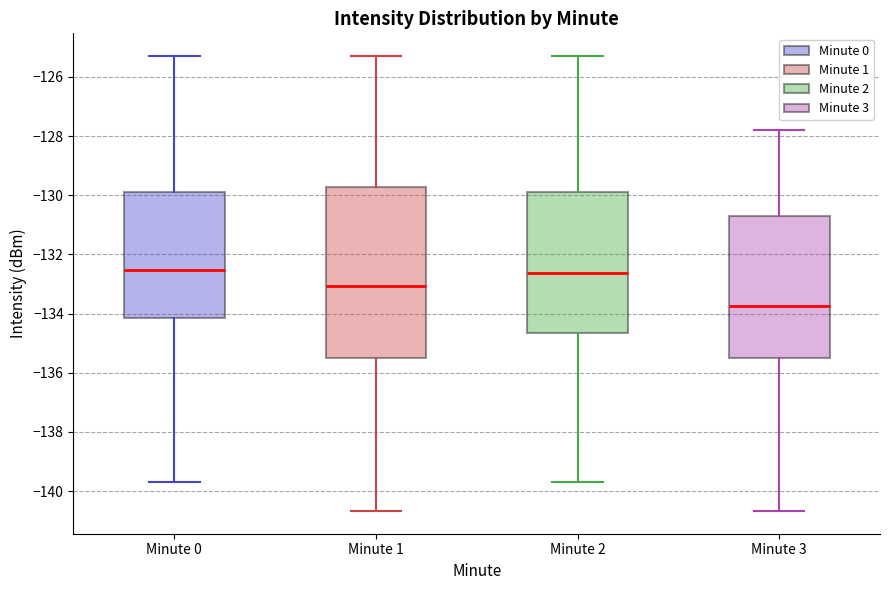

Reading left to right, transcribe this box plot: for each box, give where its median line is, the range the box spans, and where its two whiskers end, as read against the y-axis. The values are not printed on the chart, so give them approximately, as read against the axis.

Minute 0: median -132.6, box -134.2 to -129.8, whiskers -139.8 to -125.2
Minute 1: median -133.0, box -135.6 to -129.8, whiskers -140.6 to -125.2
Minute 2: median -132.6, box -134.6 to -129.8, whiskers -139.8 to -125.2
Minute 3: median -133.8, box -135.6 to -130.8, whiskers -140.6 to -127.8